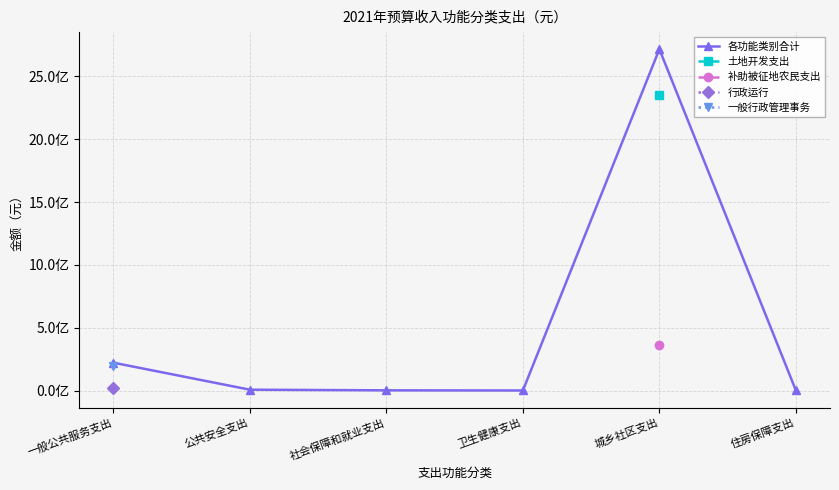

What position from the left is 一般公共服务支出?

1